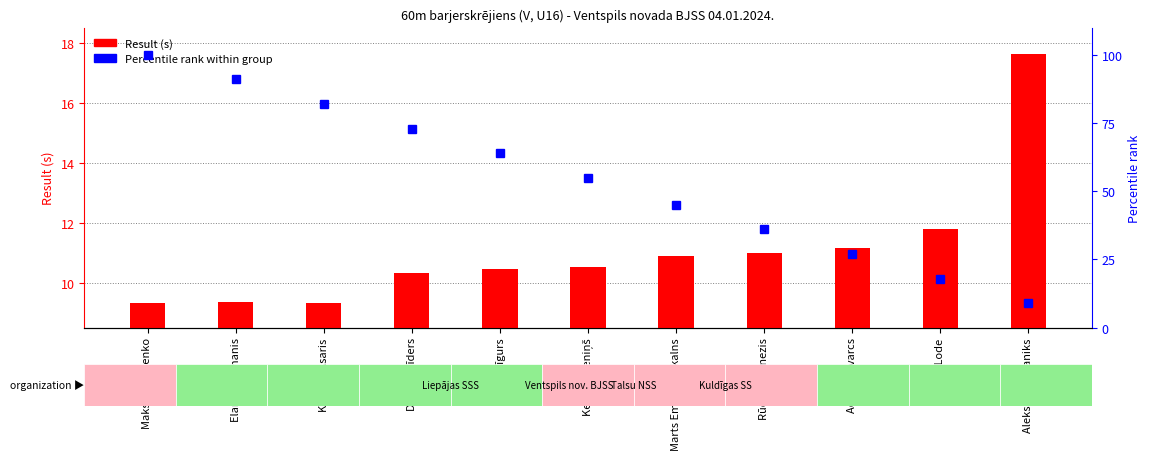

At how many categories does at least one series exceed 18?

9